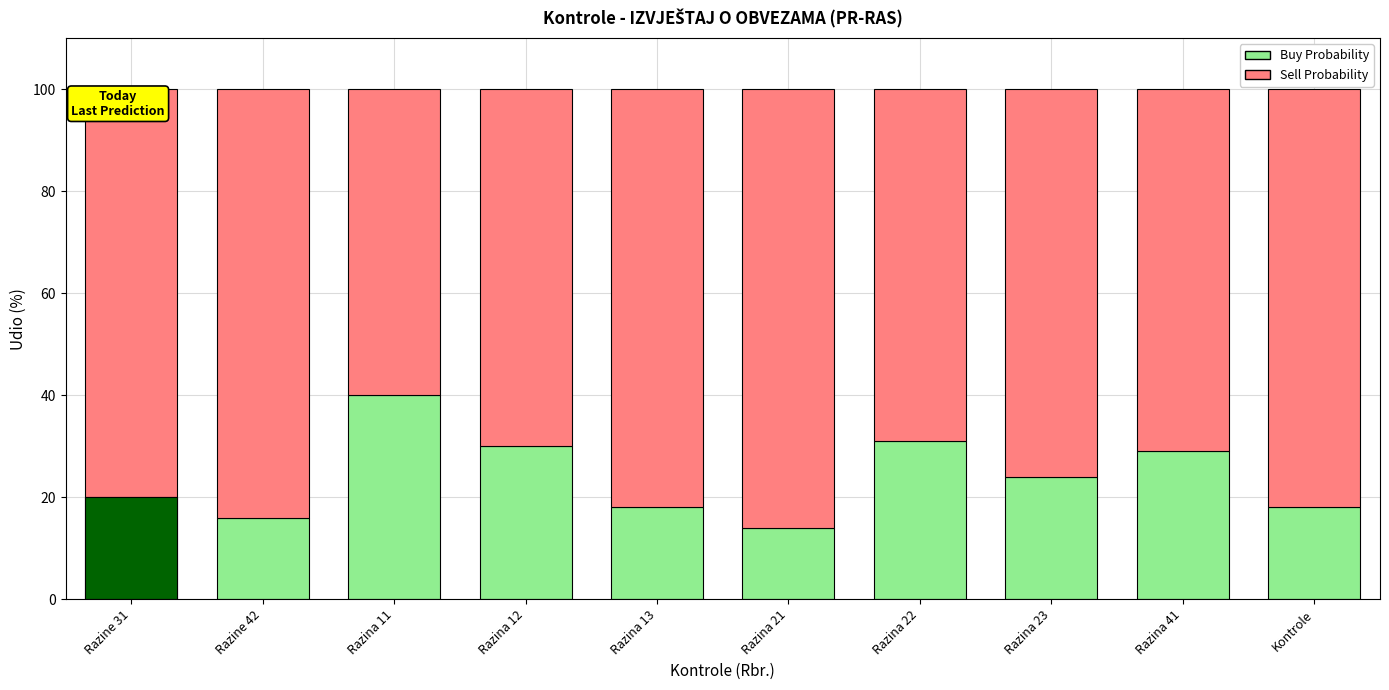

How many bars are there in each group?

2